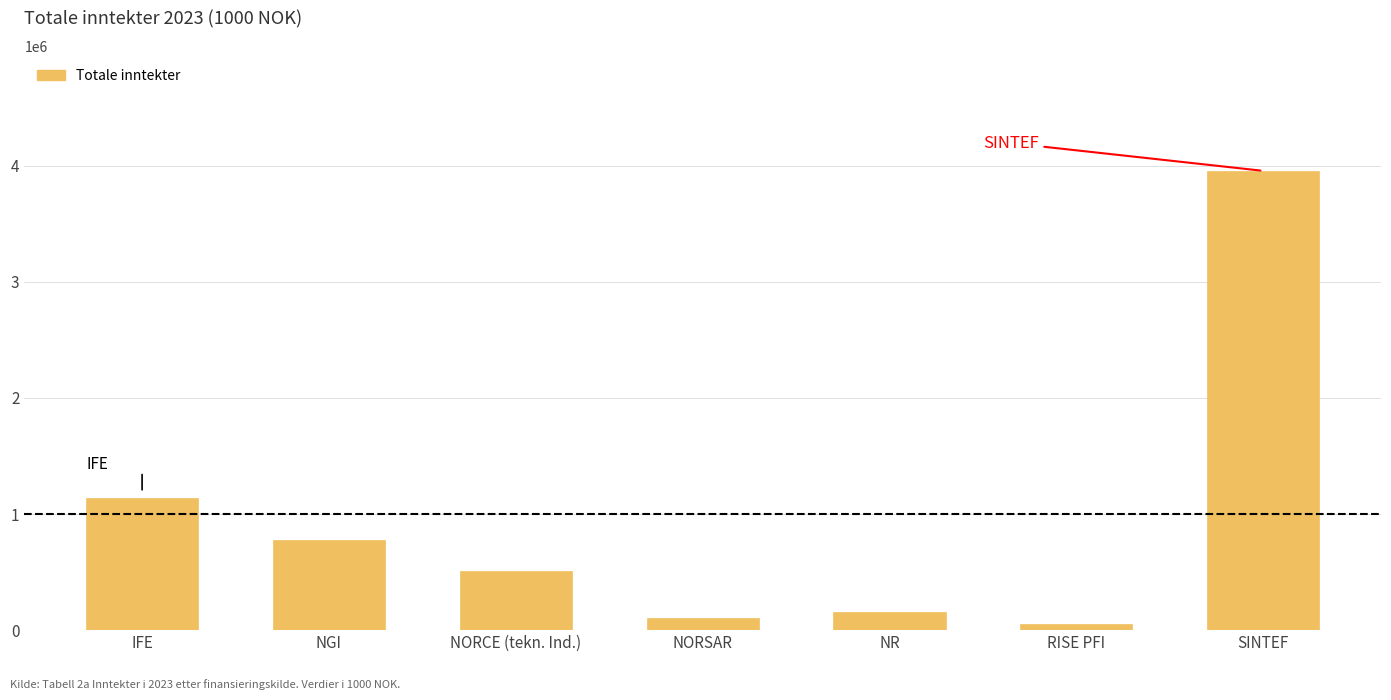

Reading left to right, what are all the values shown in this chart?

IFE=1134369	NGI=773610	NORCE (tekn. Ind.)=512743	NORSAR=101386	NR=158405	RISE PFI=52704	SINTEF=3954596